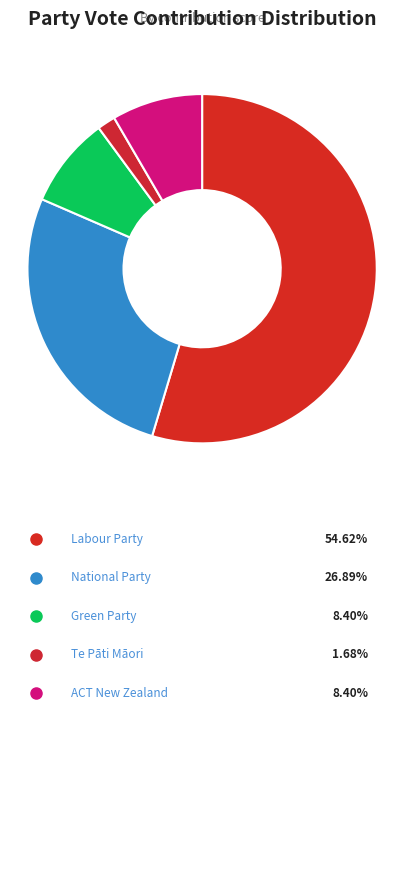

How many slices are in this pie chart?

5